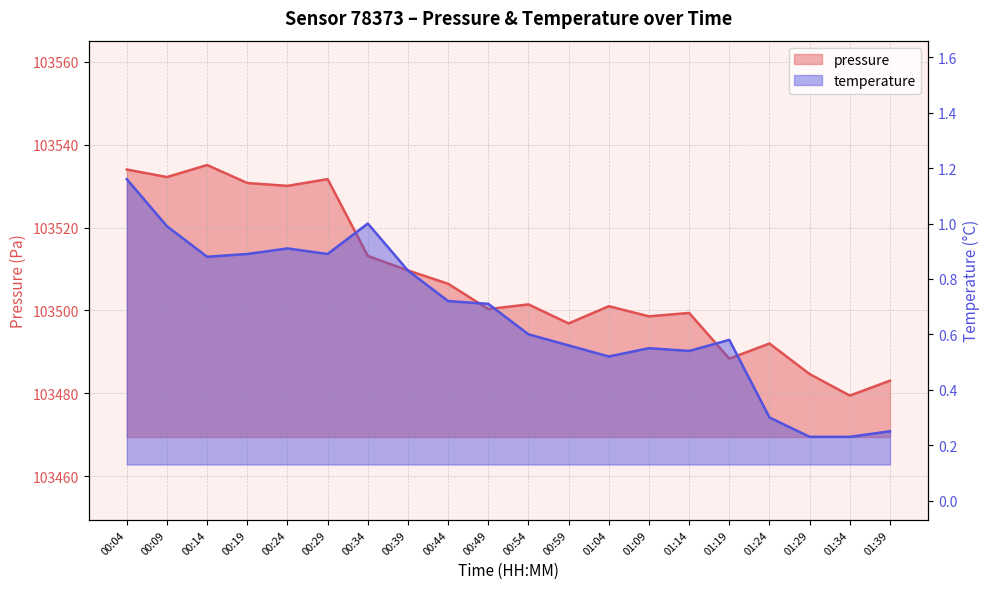

The value of temperature at 01:39 is 0.1. True or false?

False